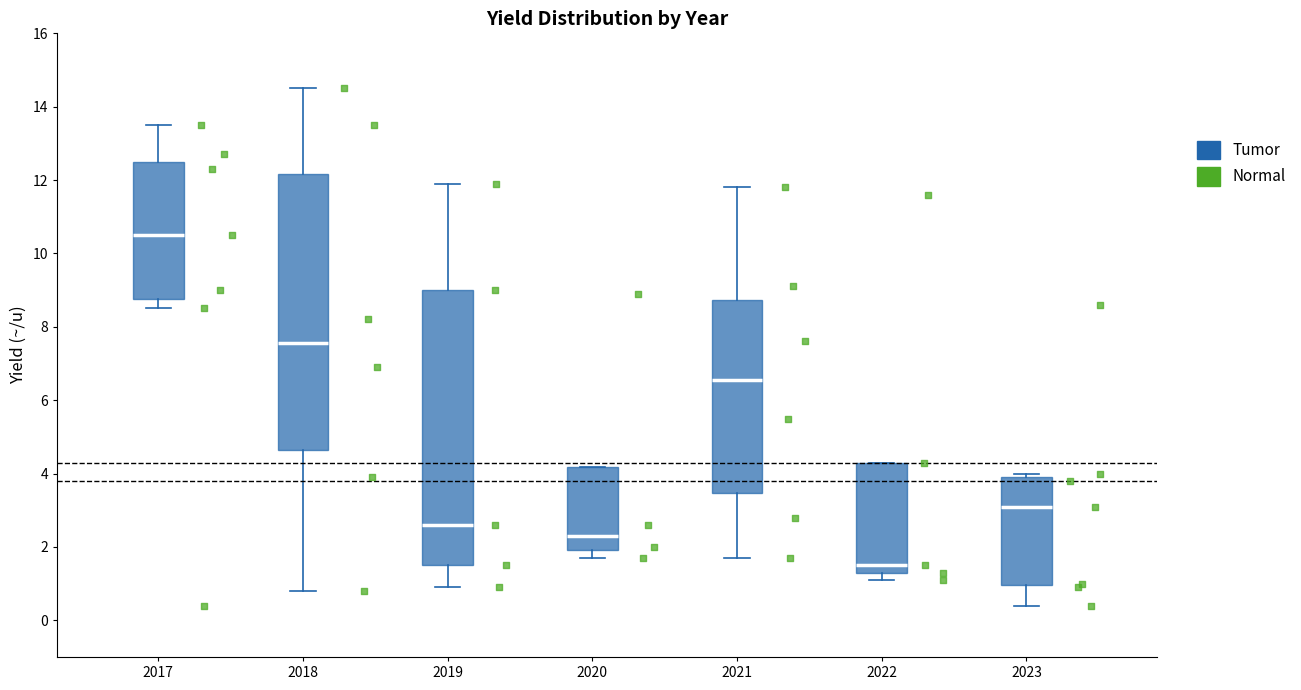

Which box has the lowest median line?

2022